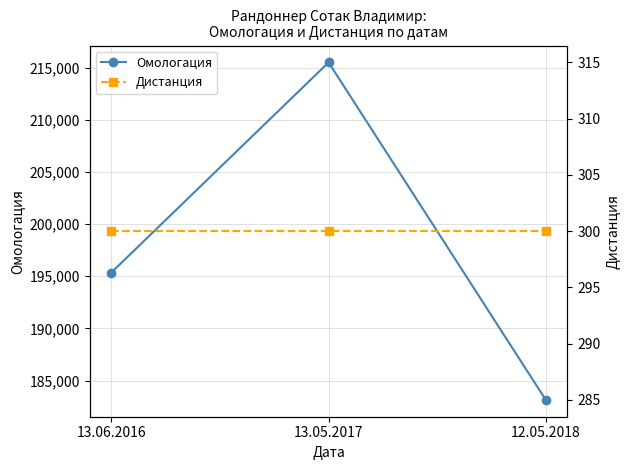

Which series has the largest total across all categories?

Омологация